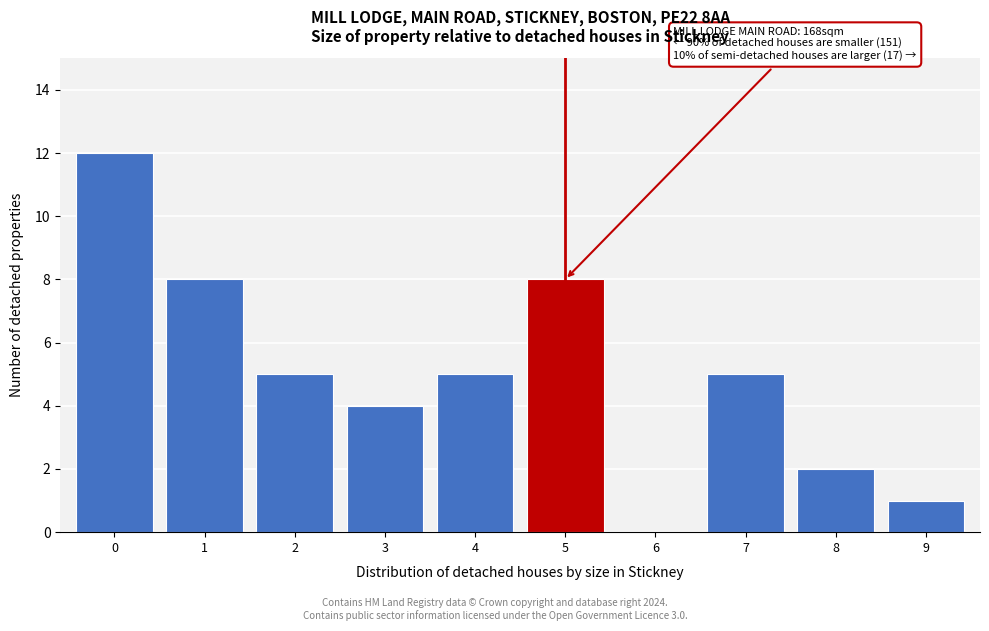

Reading left to right, what are all the values shown in this chart?

0=12	1=8	2=5	3=4	4=5	5=8	6=0	7=5	8=2	9=1